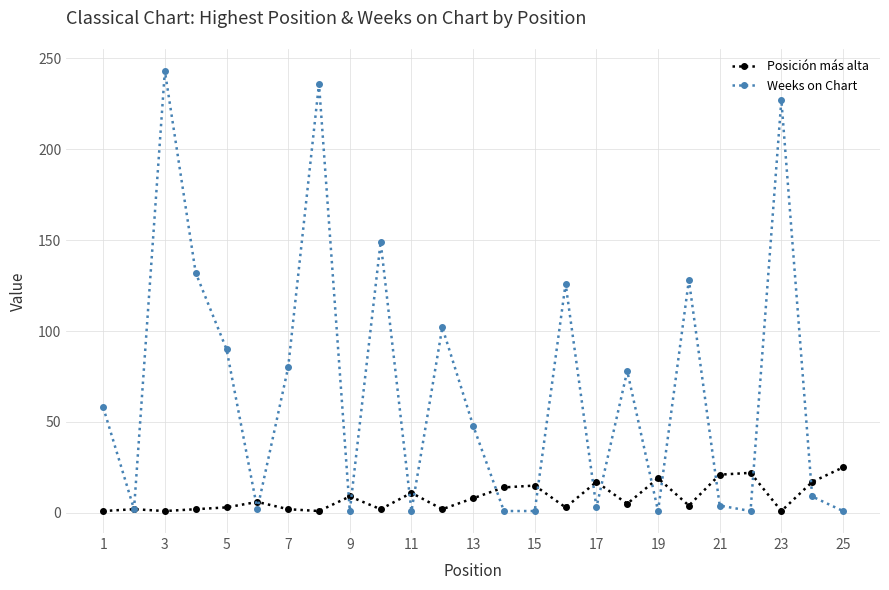

Which series has the largest total across all categories?

Weeks on Chart